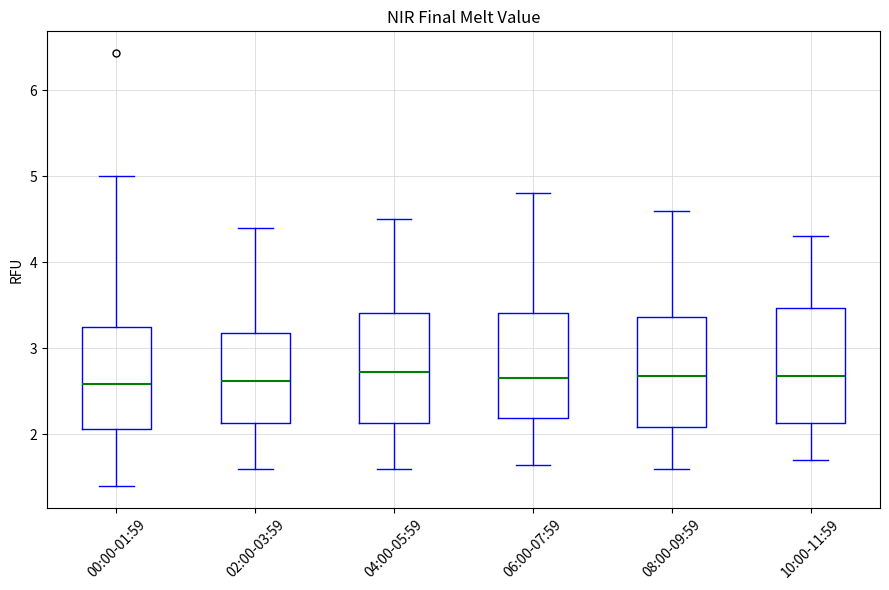

Reading left to right, transcribe this box plot: for each box, give where its median line is, the range the box spans, and where its two whiskers end, as read against the y-axis. The values are not printed on the chart, so give them approximately, as read against the axis.

00:00-01:59: median 2.6, box 2.1 to 3.2, whiskers 1.4 to 5.0
02:00-03:59: median 2.6, box 2.1 to 3.2, whiskers 1.6 to 4.4
04:00-05:59: median 2.7, box 2.1 to 3.4, whiskers 1.6 to 4.5
06:00-07:59: median 2.7, box 2.2 to 3.4, whiskers 1.7 to 4.8
08:00-09:59: median 2.7, box 2.1 to 3.4, whiskers 1.6 to 4.6
10:00-11:59: median 2.7, box 2.1 to 3.5, whiskers 1.7 to 4.3